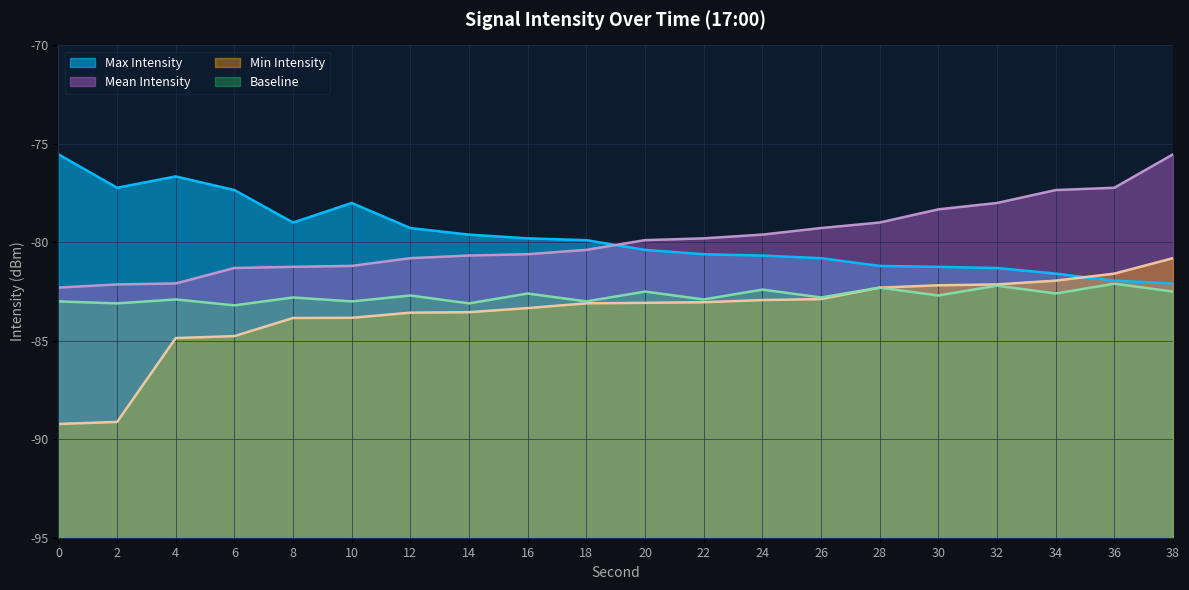

What is the difference between the maximum and second lowest values in the Max Intensity series?

6.4